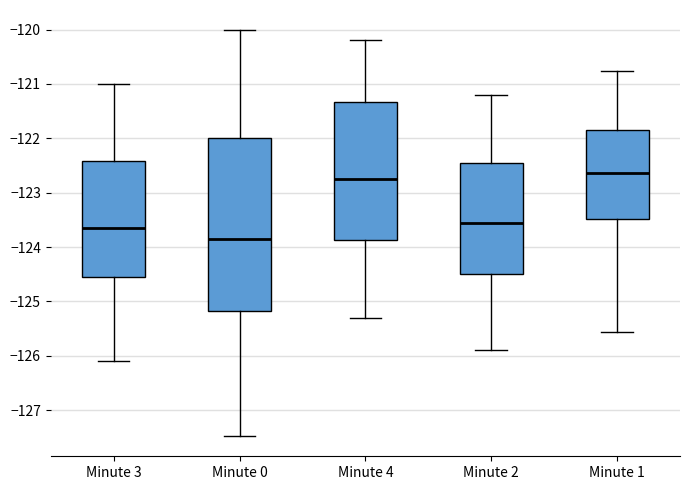

Where does the lower whisker of the box for Minute 4 end on the y-axis? The values are not printed on the chart, so give them approximately, as read against the axis.

-125.3